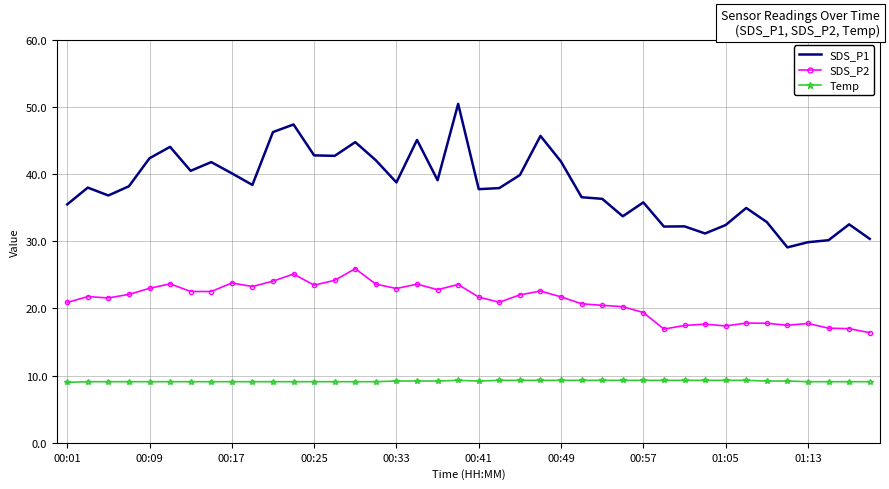

List the series in order of their peak value, highest first.

SDS_P1, SDS_P2, Temp